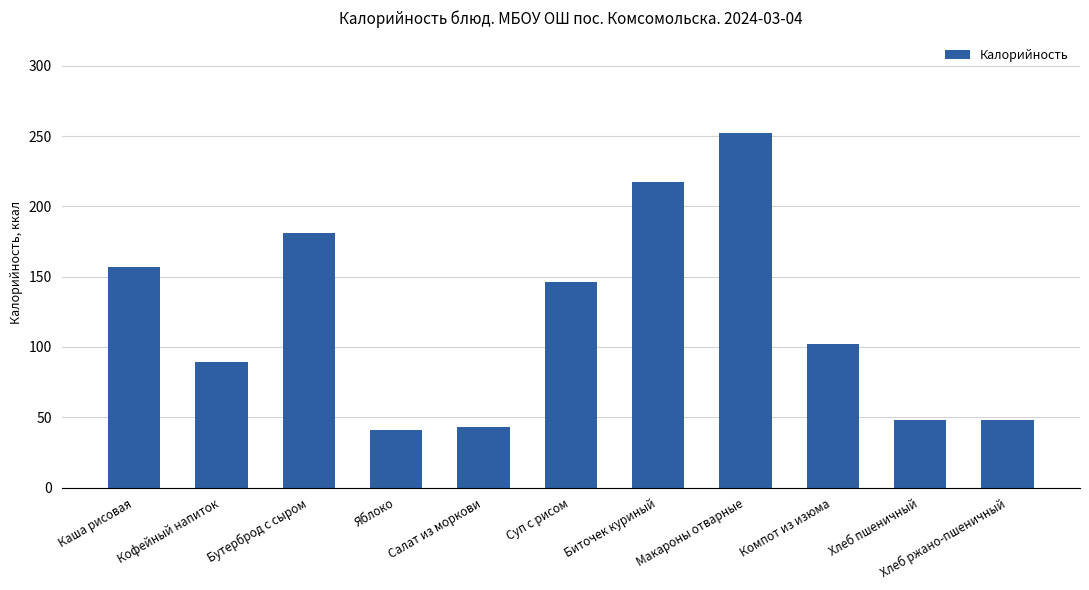

Approximately how many times larger is the value at Хлеб пшеничный compared to Компот из изюма?

0.5